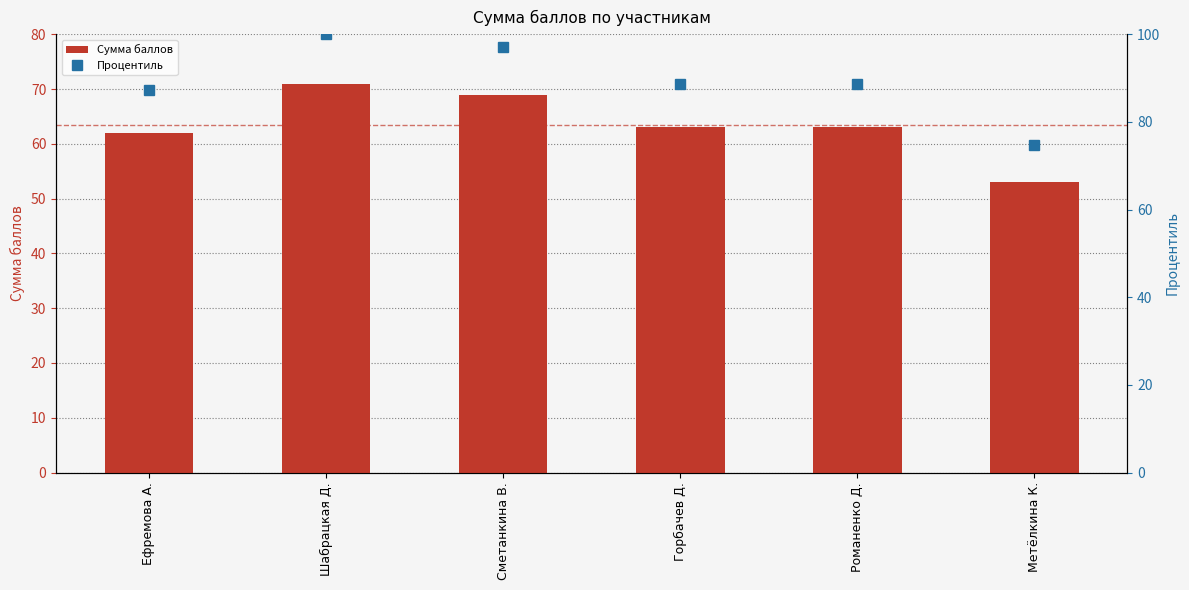

What is the total value across all series at Метёлкина К.?

127.6